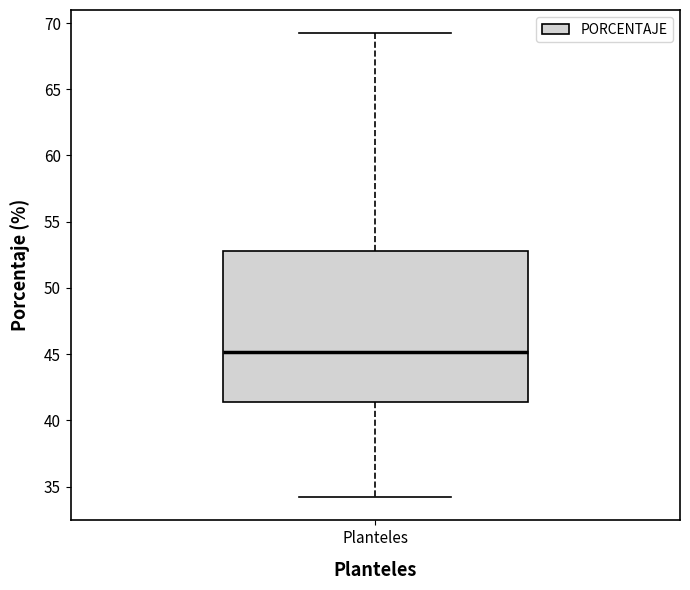

Where does the median line of the box for Planteles sit on the y-axis? The values are not printed on the chart, so give them approximately, as read against the axis.

45.0